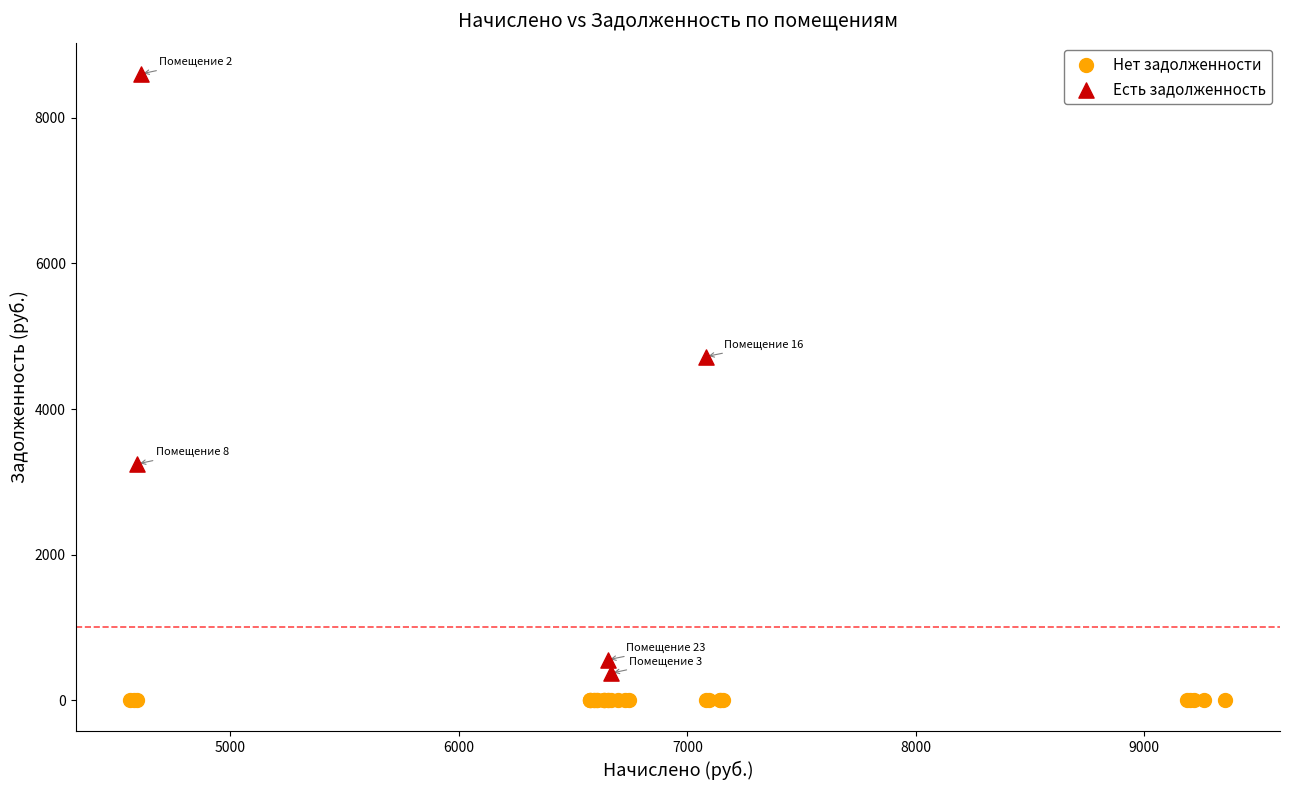

What are all the series names shown in the legend?

Нет задолженности, Есть задолженность